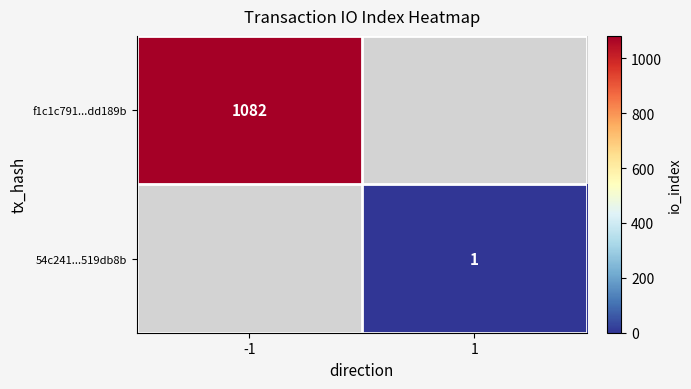

The f1c1c791...dd189b series shows 1082 at -1. True or false?

True